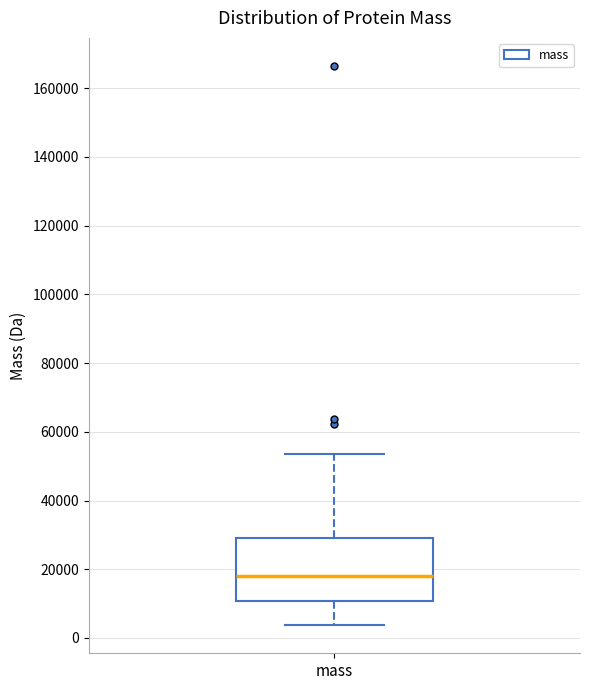

Transcribe this box plot: give where the median line is, the range the box spans, and where the two whiskers end, as read against the y-axis. The values are not printed on the chart, so give them approximately, as read against the axis.

median 18000, box 10000 to 30000, whiskers 4000 to 54000